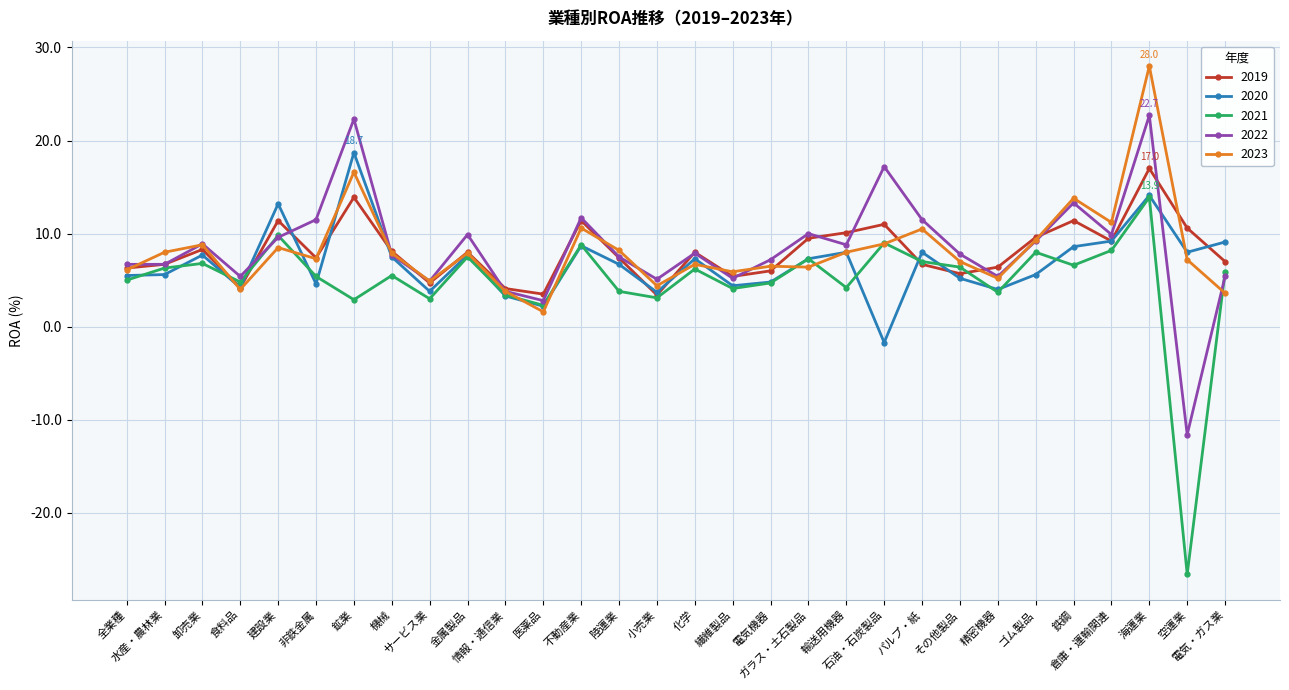

What is the spread (max minus min) of values at 化学?

1.8